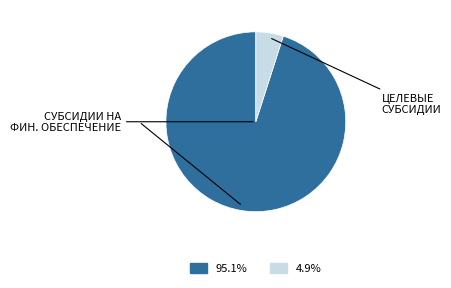

Does any single category account for the majority?

Yes